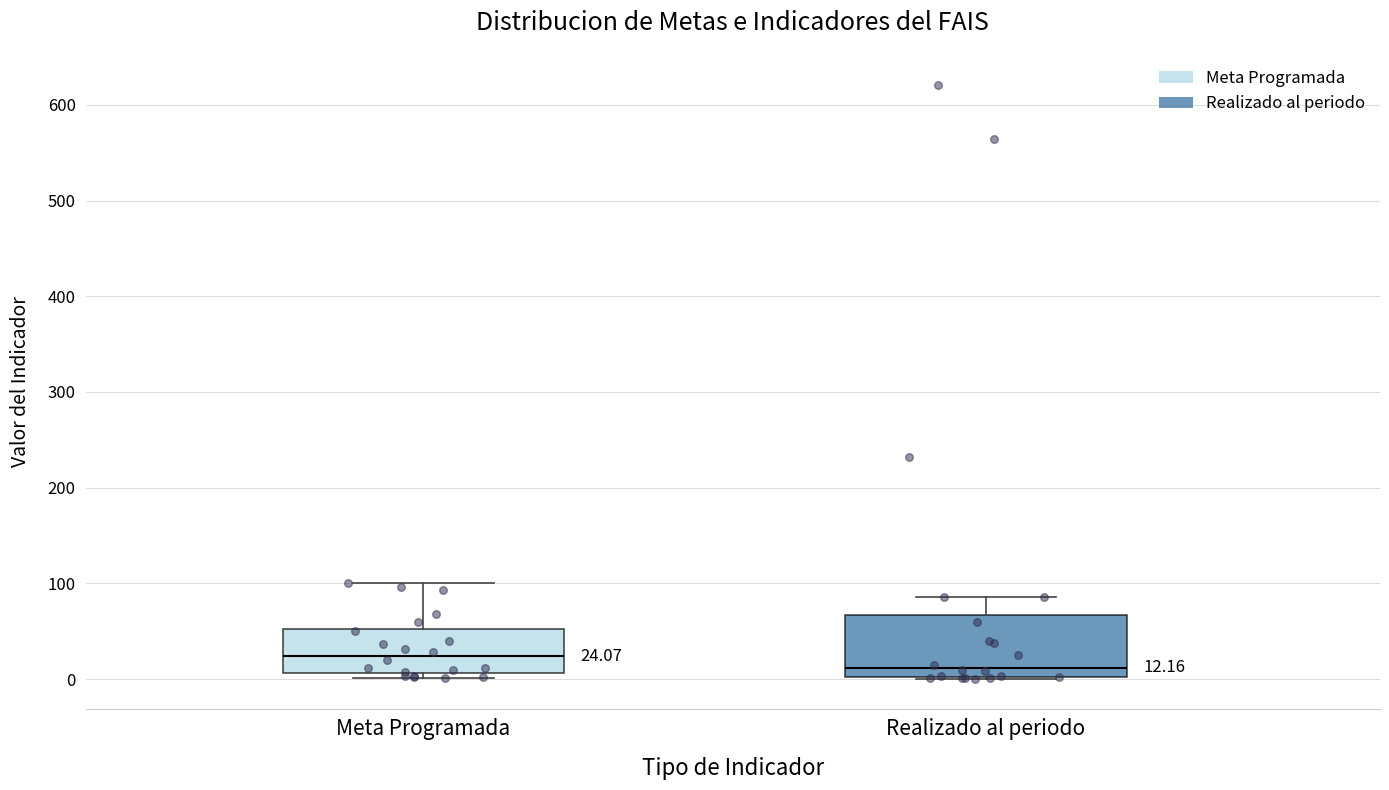

Which box has the highest median line?

Meta Programada